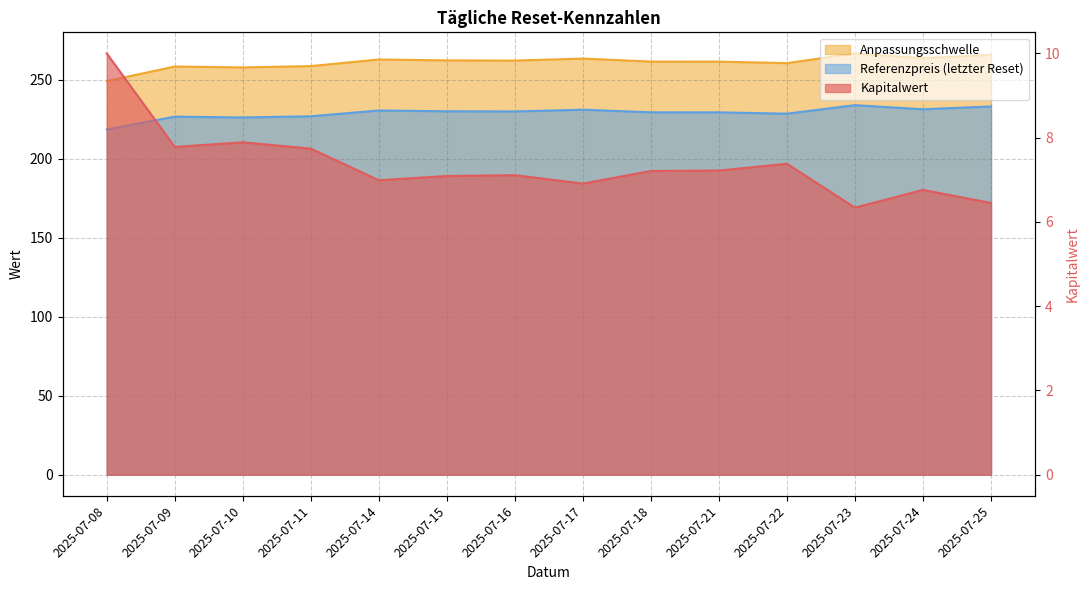

What is the difference between the Anpassungsschwelle values at 2025-07-11 and 2025-07-24?

5.1